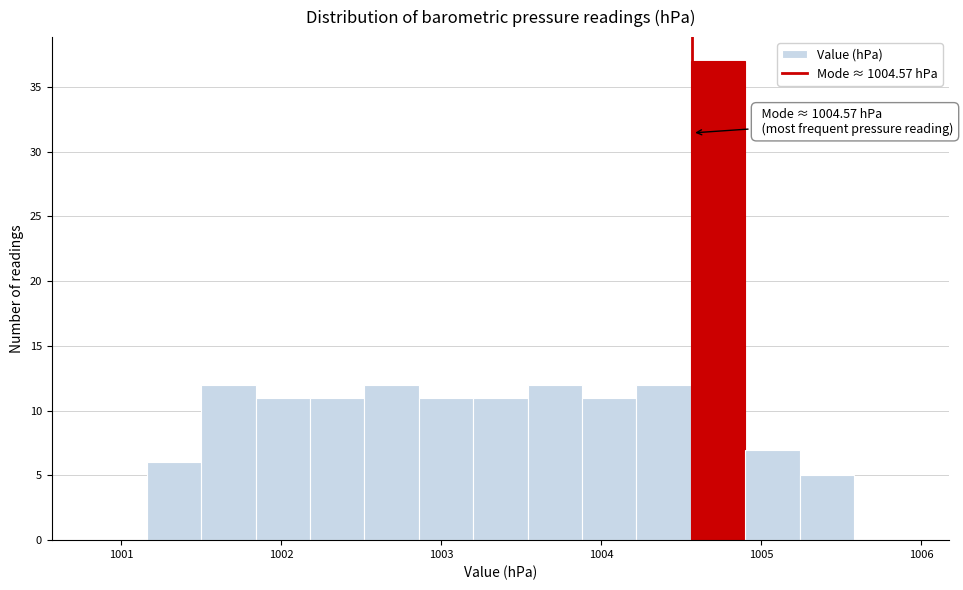

Around what value on the x-axis is the tallest bar? Give the approximate position of its centre, as read against the axis.

1004.7